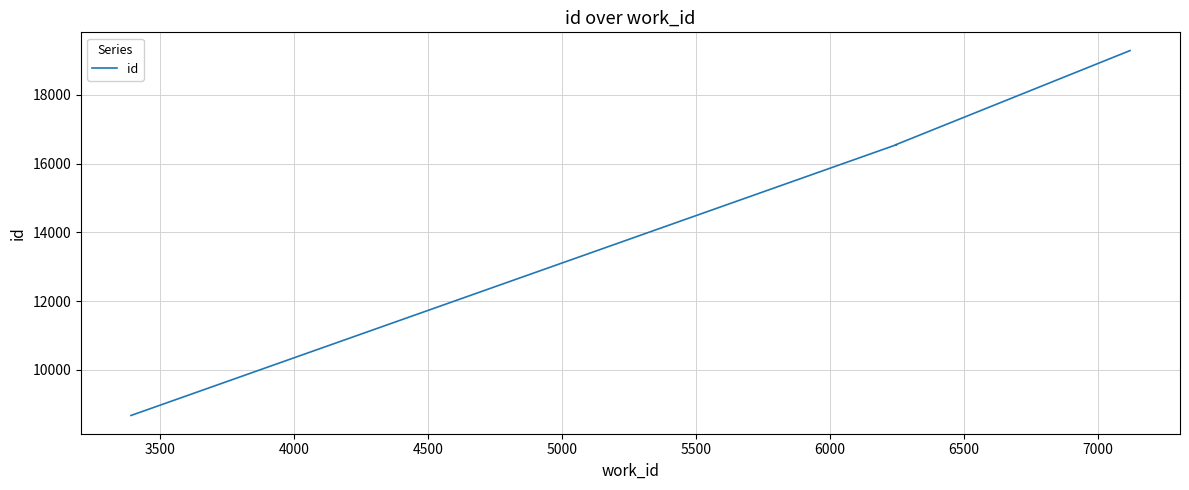

The chart shows a value of 4313 at 3000. True or false?

False